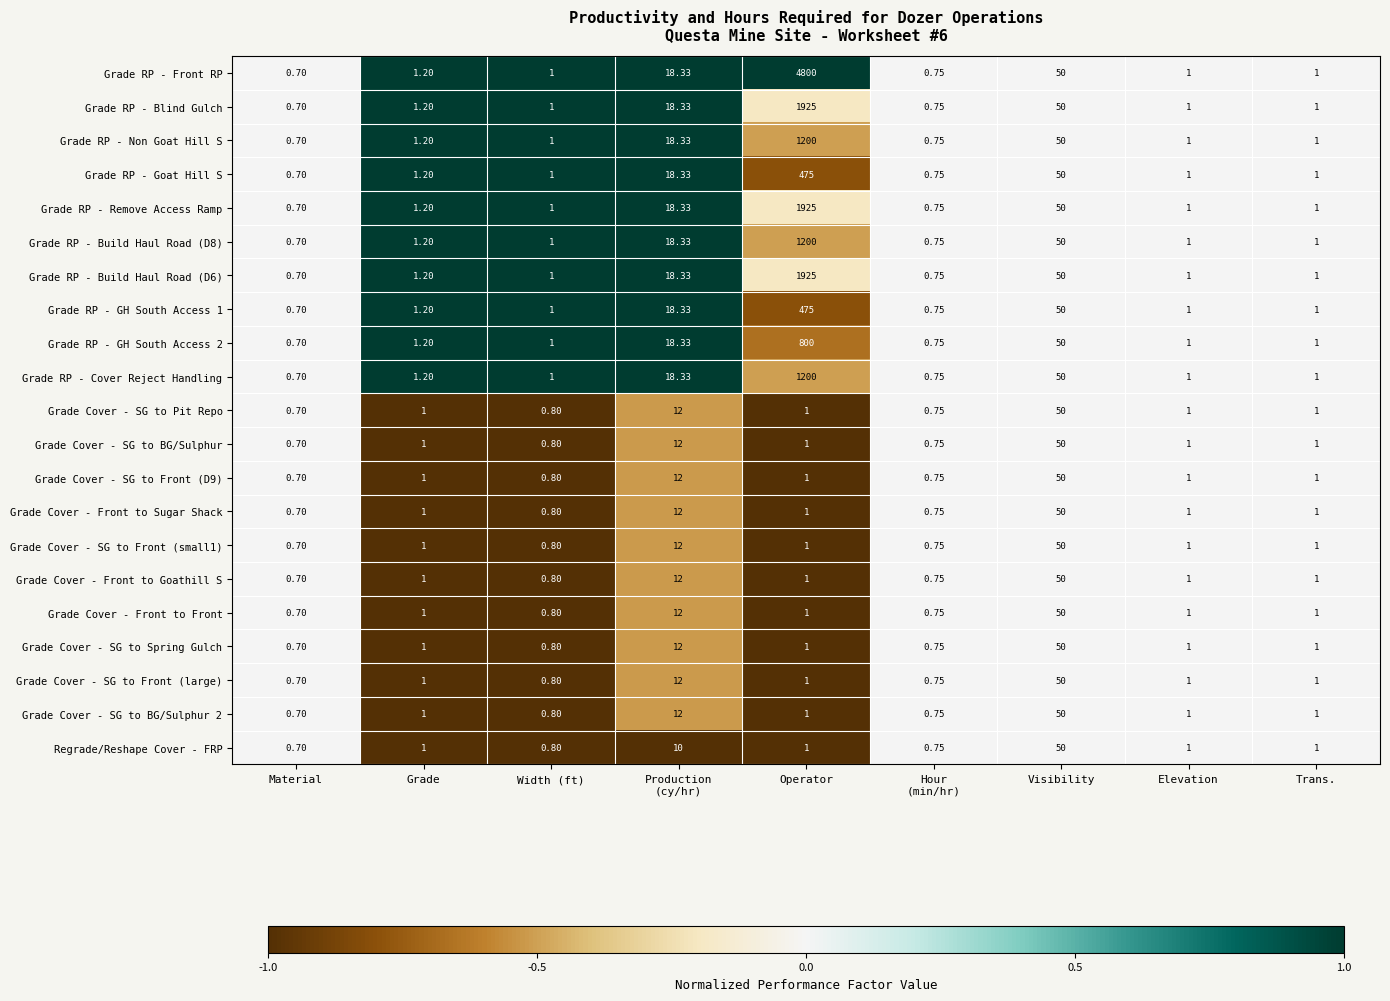

At which label does Grade RP - Blind Gulch first exceed 1?

Grade